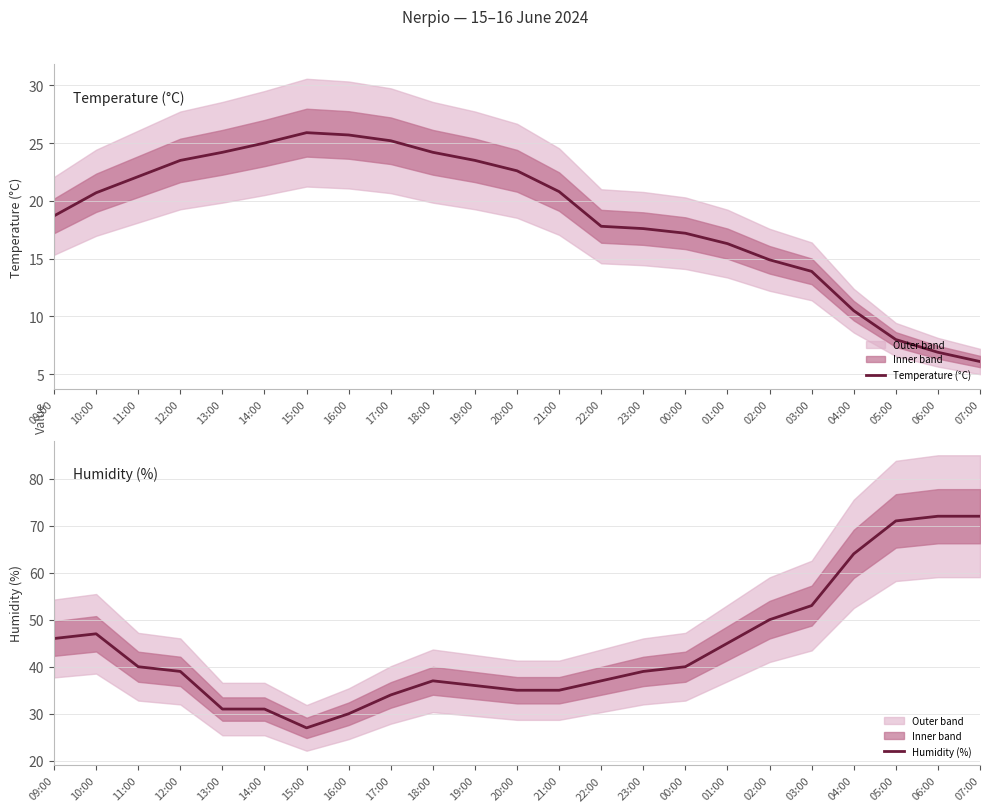

Which label corresponds to the largest value in the chart?

06:00